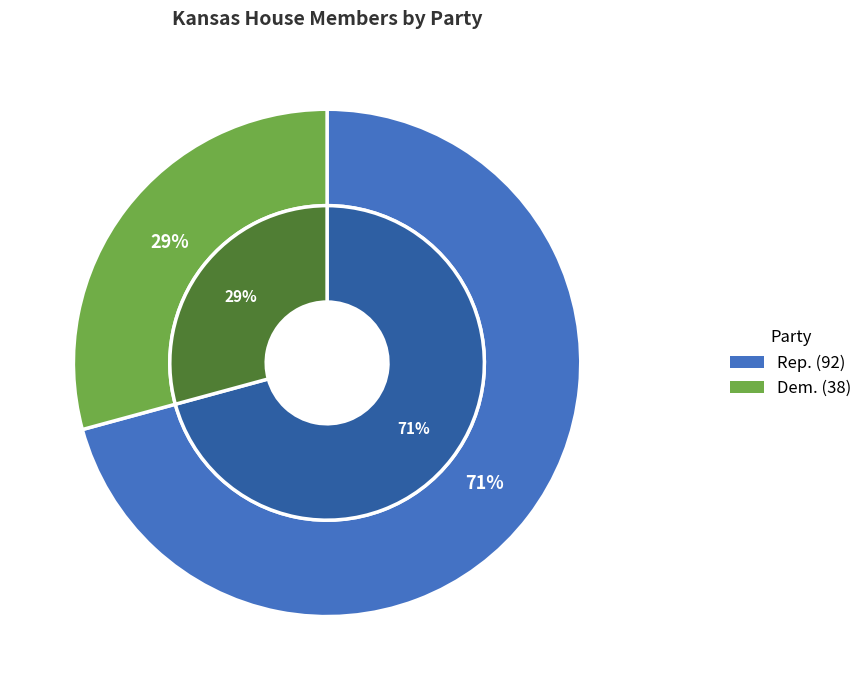

Rank the categories by value from lowest to highest.

Dem., Rep.